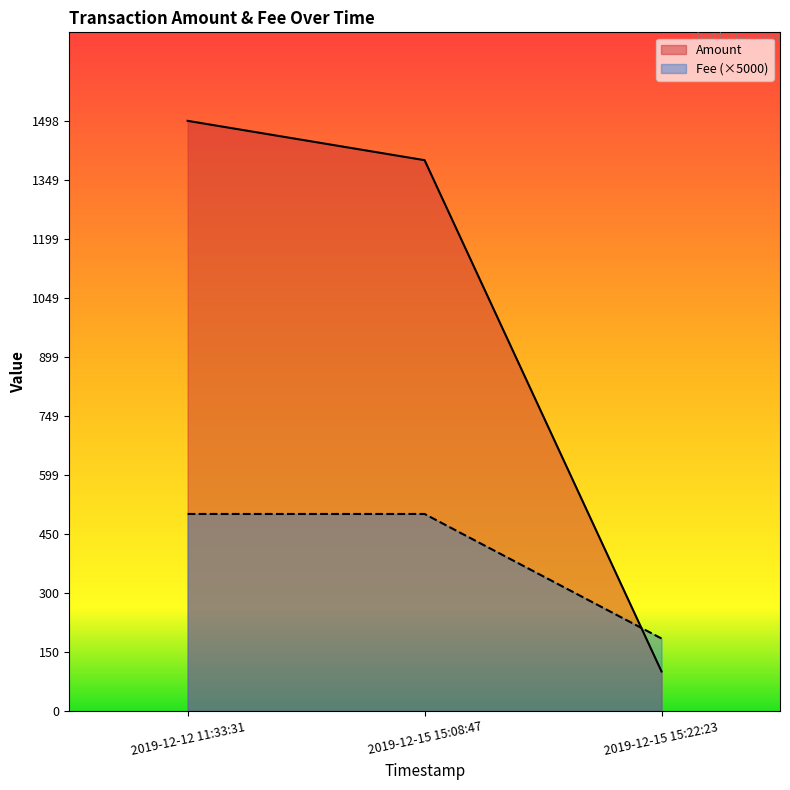

The value of Amount at 2019-12-15 15:22:23 is 27.1. True or false?

False